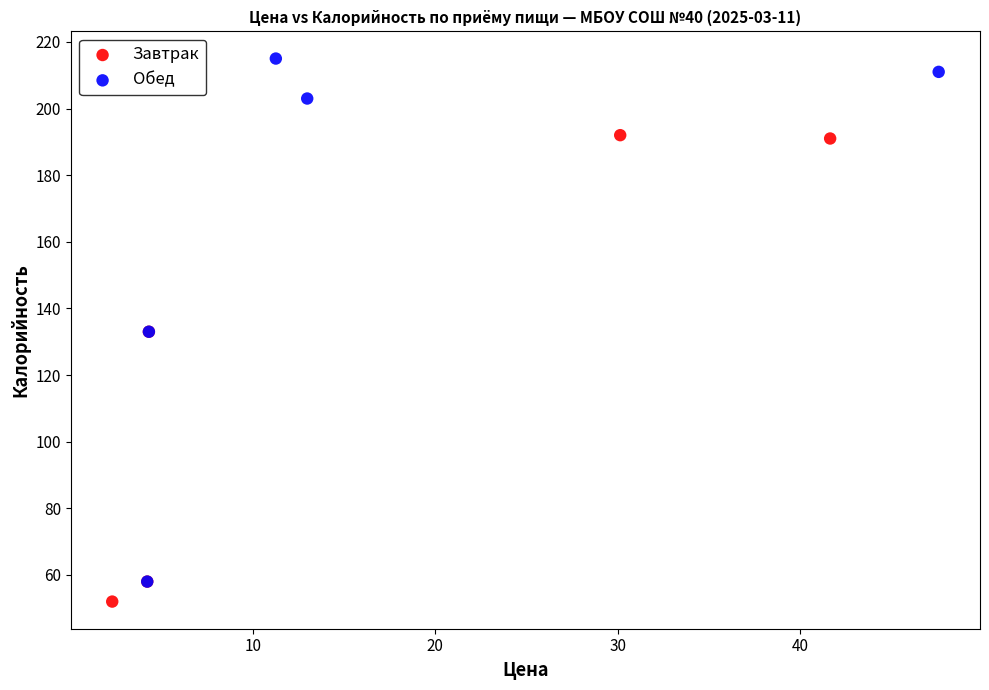

Which series reaches the minimum Y coordinate?

Завтрак